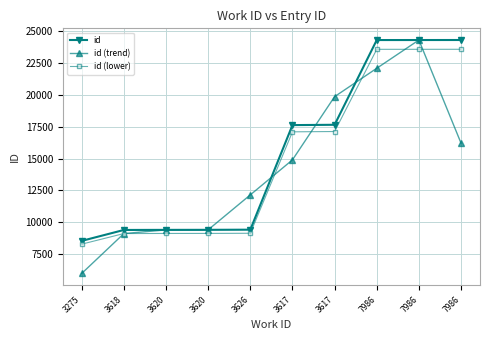

Which has a higher value, 3620 or 3275?

3620